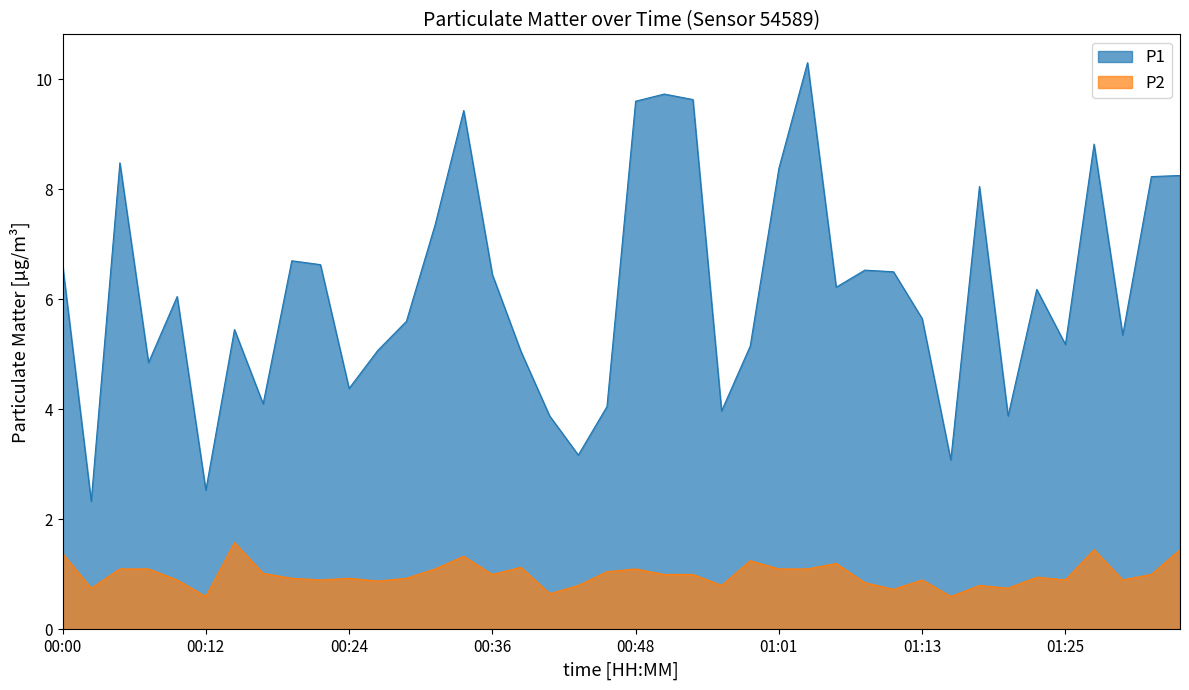

Count the number of data series in this chart.

2